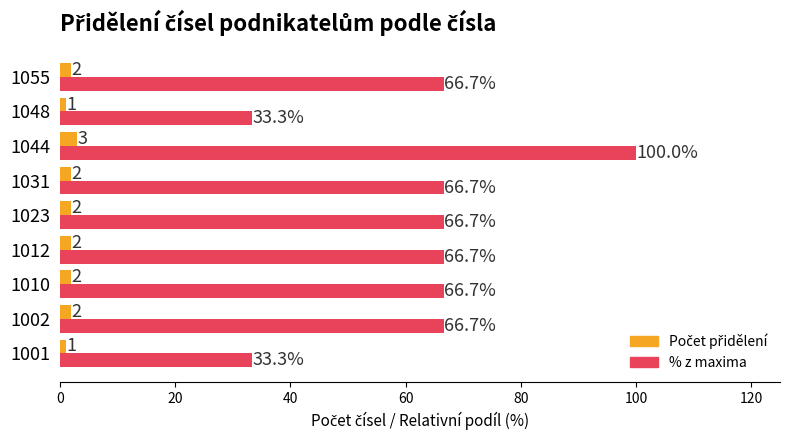

Read the % z maxima value at 1010.

66.7